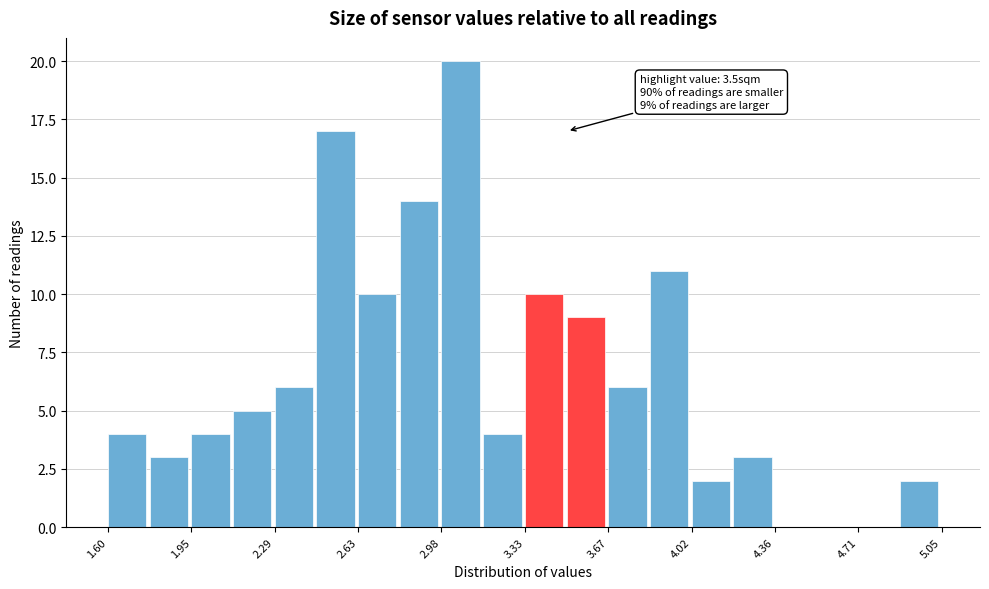

Around what value on the x-axis is the tallest bar? Give the approximate position of its centre, as read against the axis.

3.05